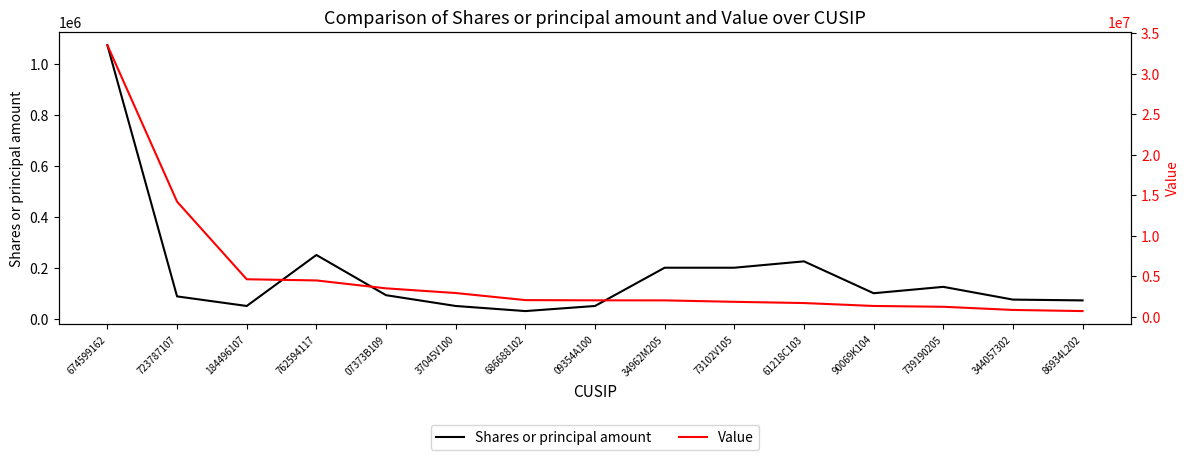

Reading left to right, extract all data points from this chart.

Shares or principal amount: 674599162=1072205	723787107=87582	184496107=50000	762594117=250000	07373B109=92331	37045V100=50000	686688102=30000	09354A100=50000	34962M205=200000	73102V105=200000	61218C103=225000	90069K104=100000	739190205=125000	344057302=75000	86934L202=71900
Value: 674599162=33528000	723787107=14234000	184496107=4657000	762594117=4513000	07373B109=3537000	37045V100=2959000	686688102=2086000	09354A100=2059000	34962M205=2052000	73102V105=1874000	61218C103=1724000	90069K104=1363000	739190205=1263000	344057302=872000	86934L202=732000